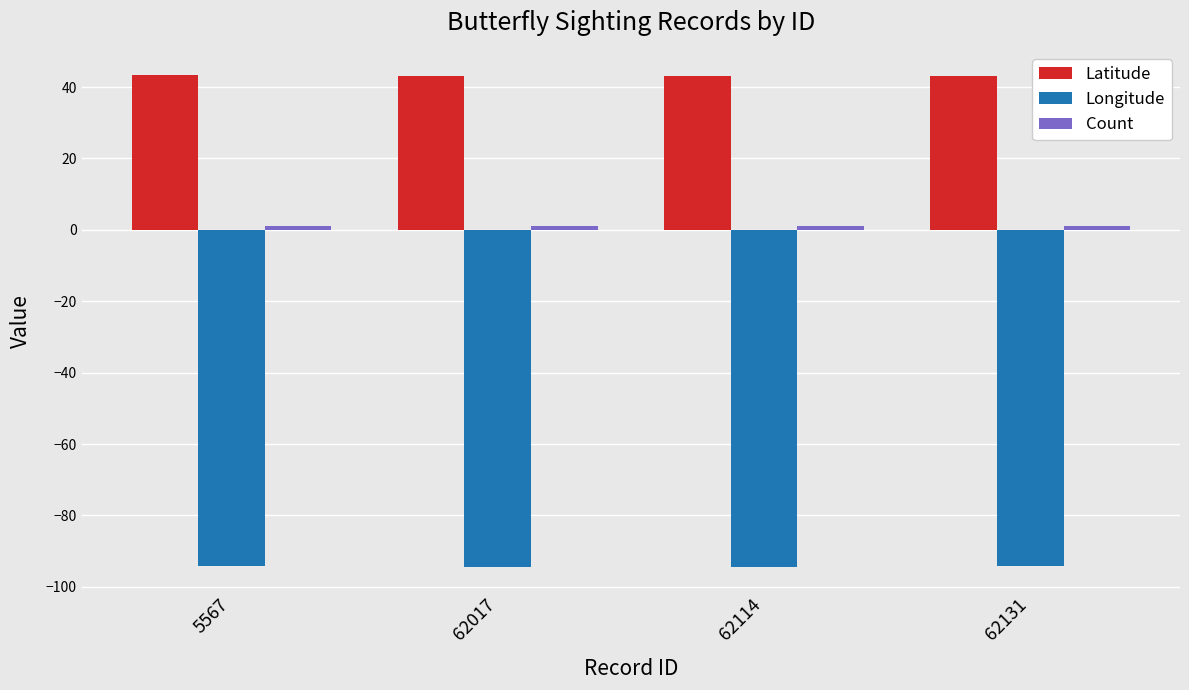

What is the average value of the Longitude series?

-94.3